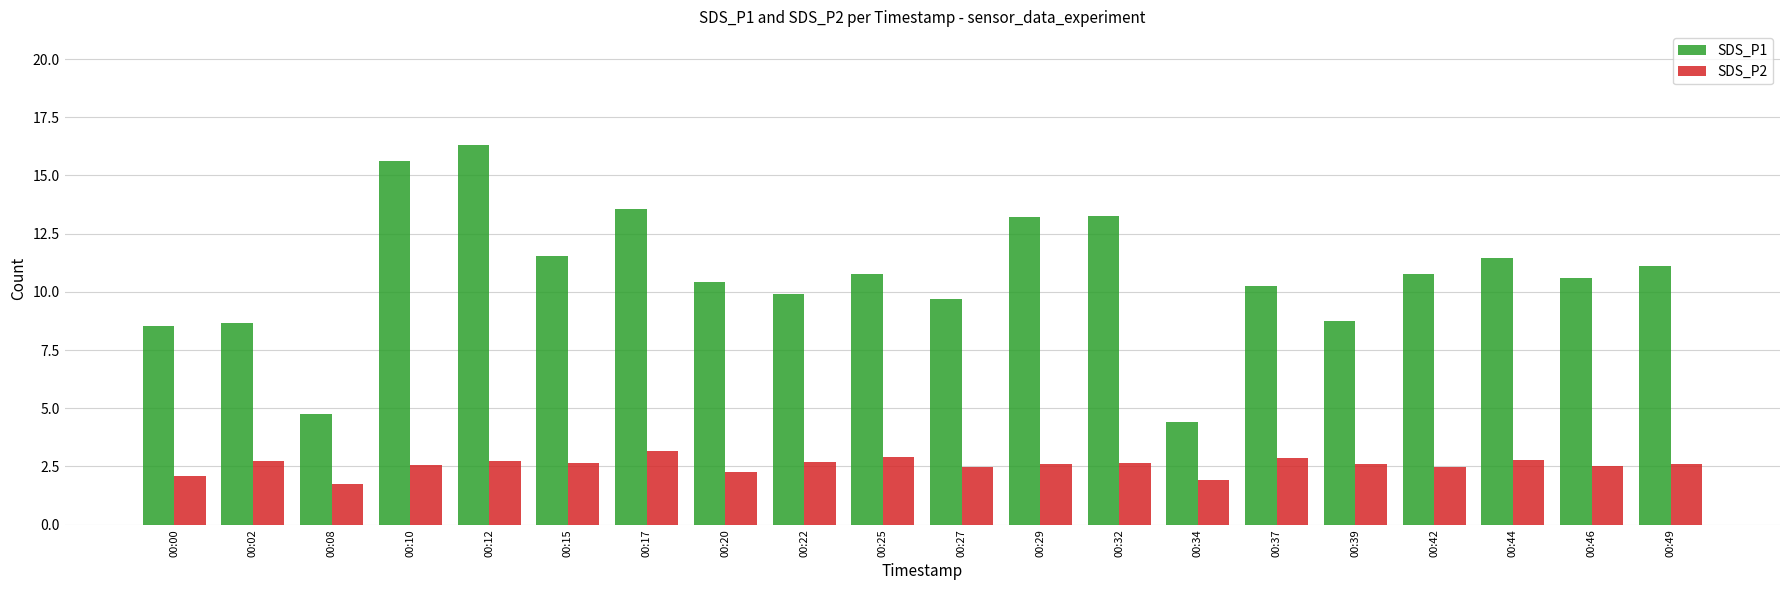

What is the smallest value displayed?

1.8